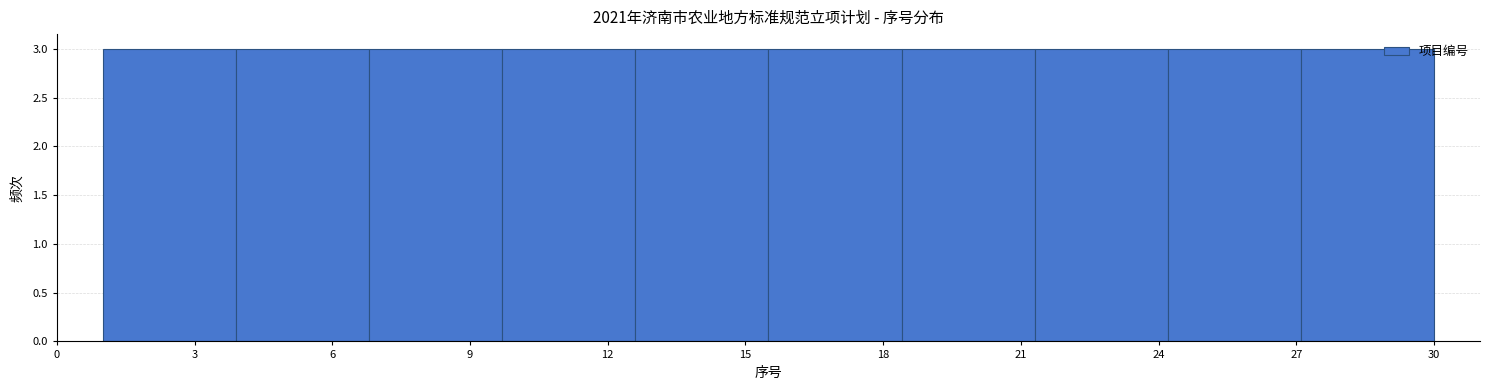

How tall is the bar that spans 15.5 to 18.4 on the x-axis? Neither the bar edges nor the heights are printed on the chart, so give them approximately, as read against the axes.

3